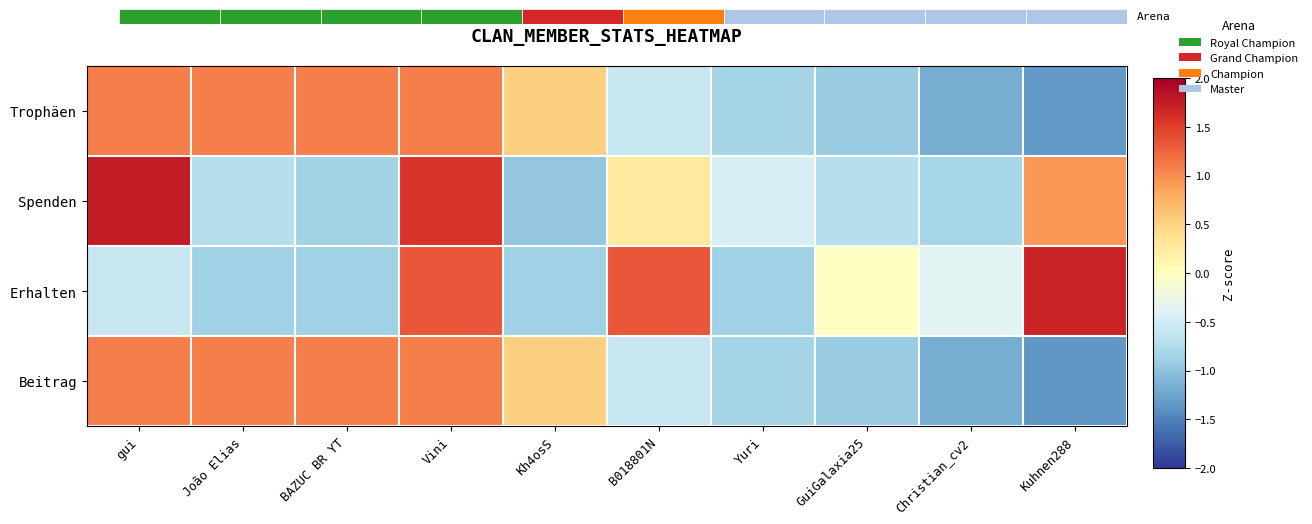

Is it true that Beitrag equals 1.1 at João Elias?

True